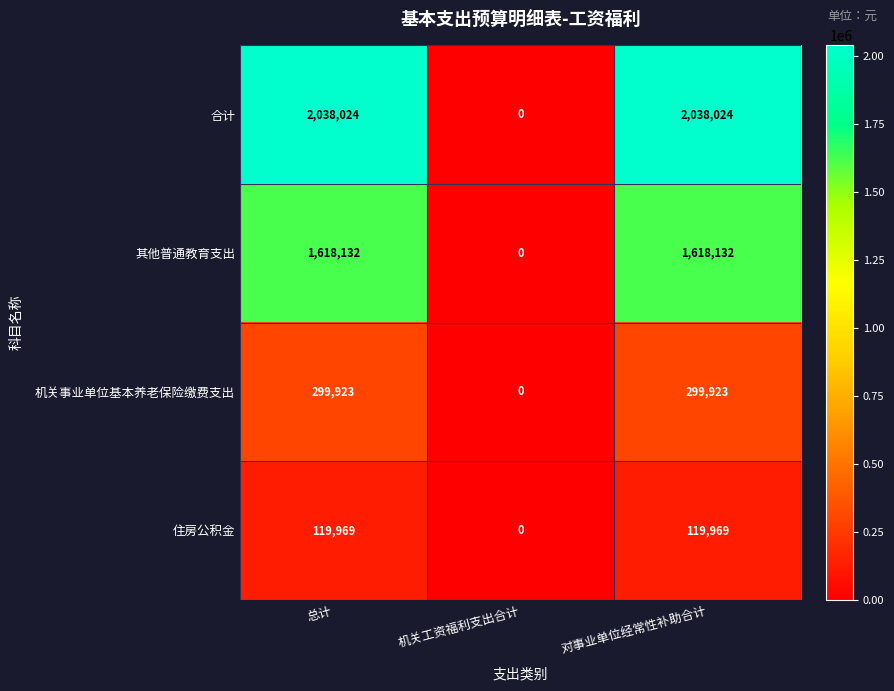

What is the sum of the 合计 values at 总计 and 机关工资福利支出合计?

2038024